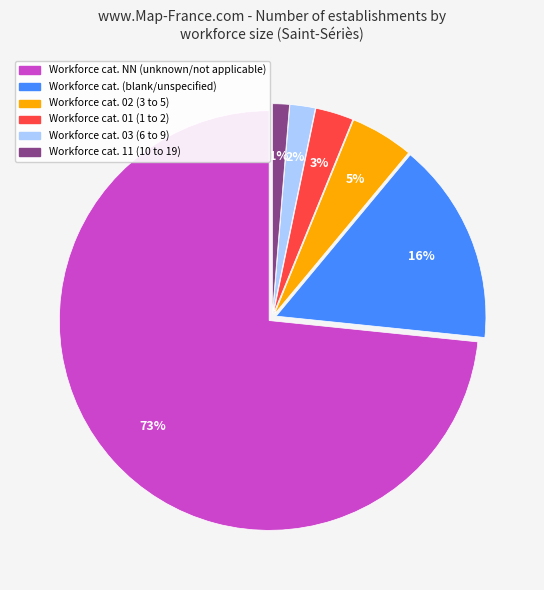

To the nearest percent, what is the average slice percentage?

17%